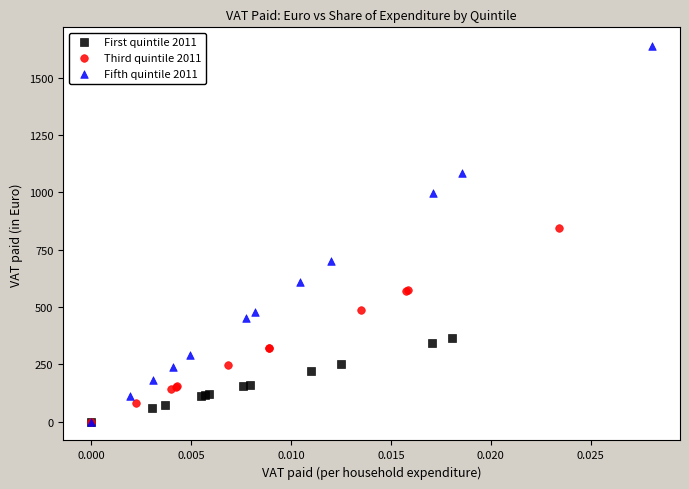

Which series contains the highest Y value?

Fifth quintile 2011